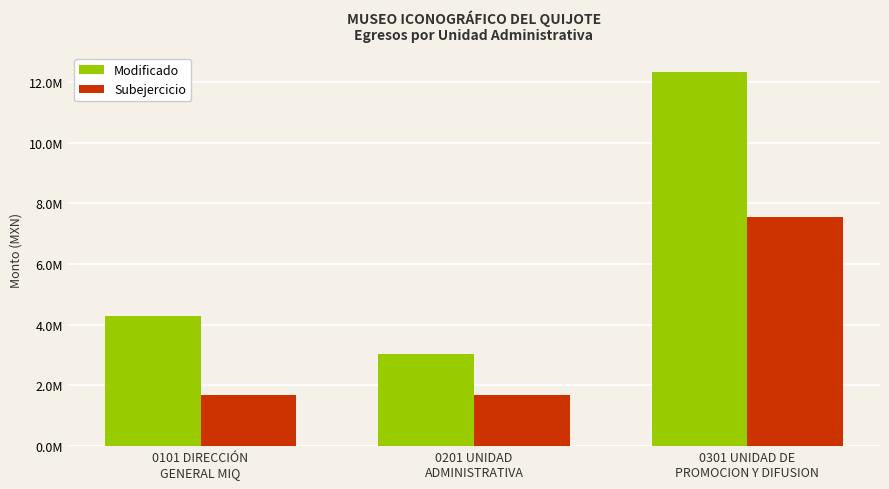

What is the sum of all Subejercicio values?

10942593.7